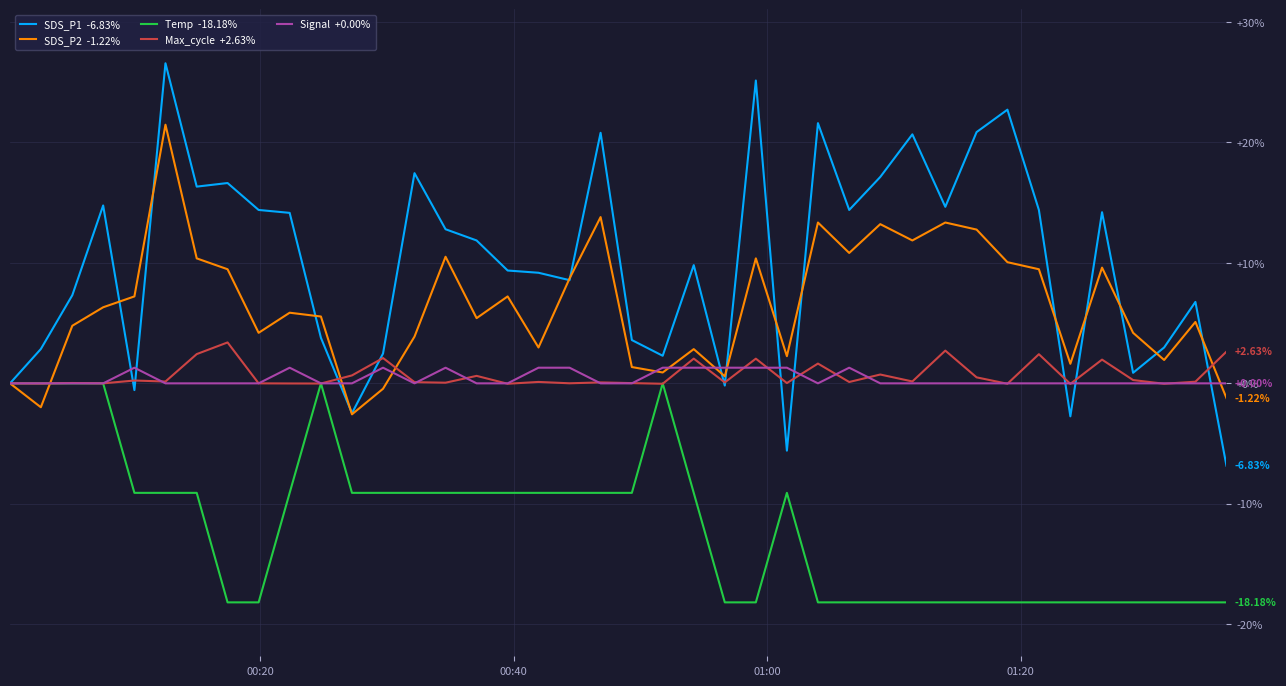

How many lines are shown in the chart?

5